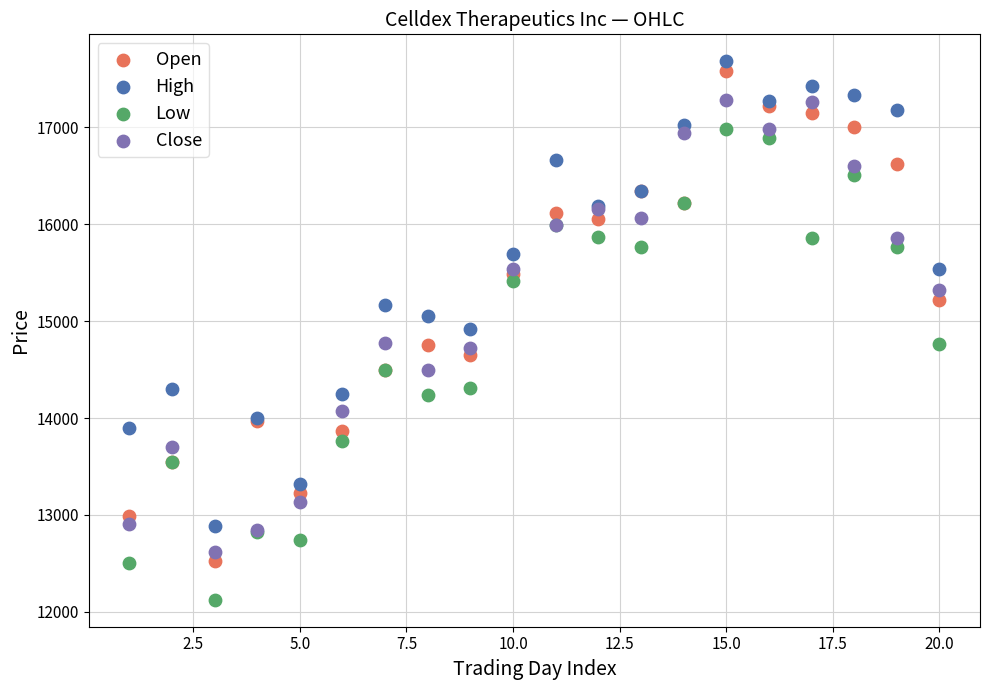

What are all the series names shown in the legend?

Open, High, Low, Close